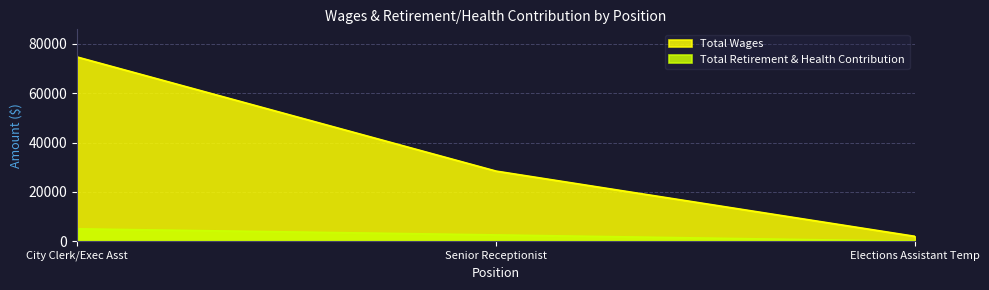

How many values in Total Retirement & Health Contribution are above zero?

2